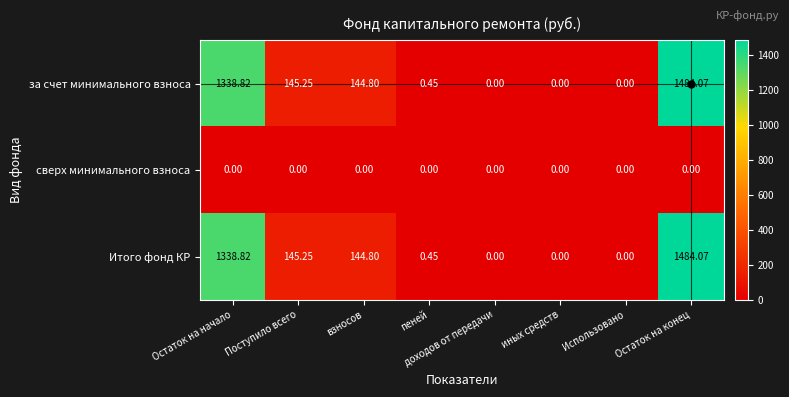

Is the value of Итого фонд КР at доходов от передачи greater than the value of за счет минимального взноса at пеней?

No